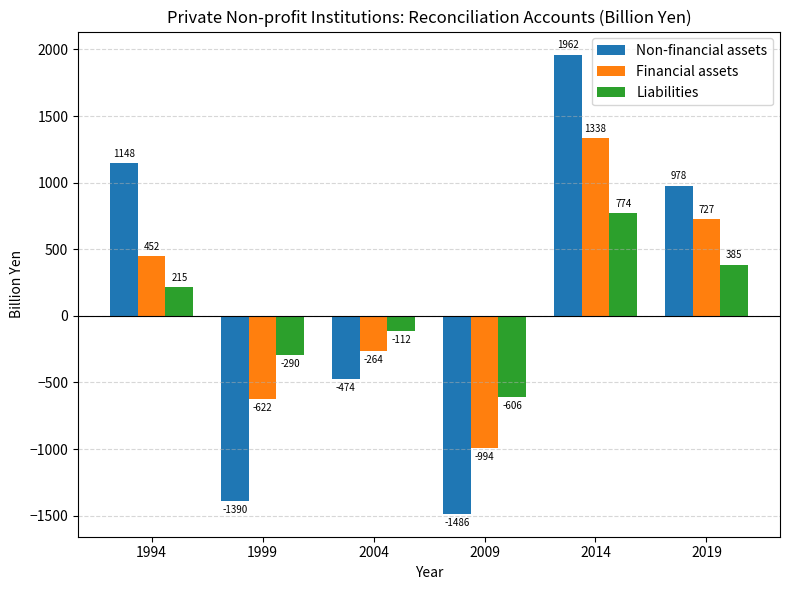

How many groups of bars are there?

6